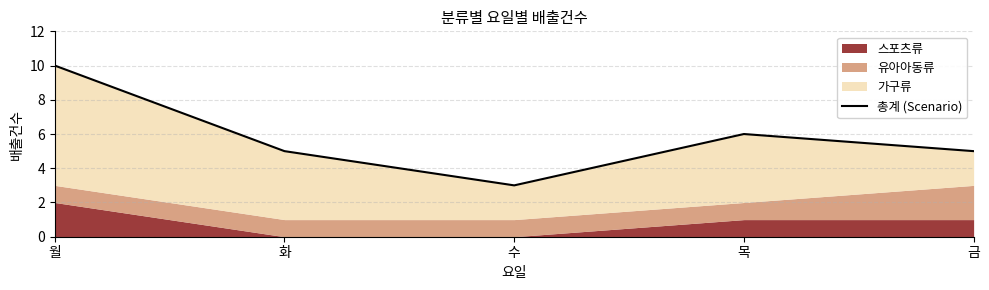

What is the change in value from 월 to 금?

-5